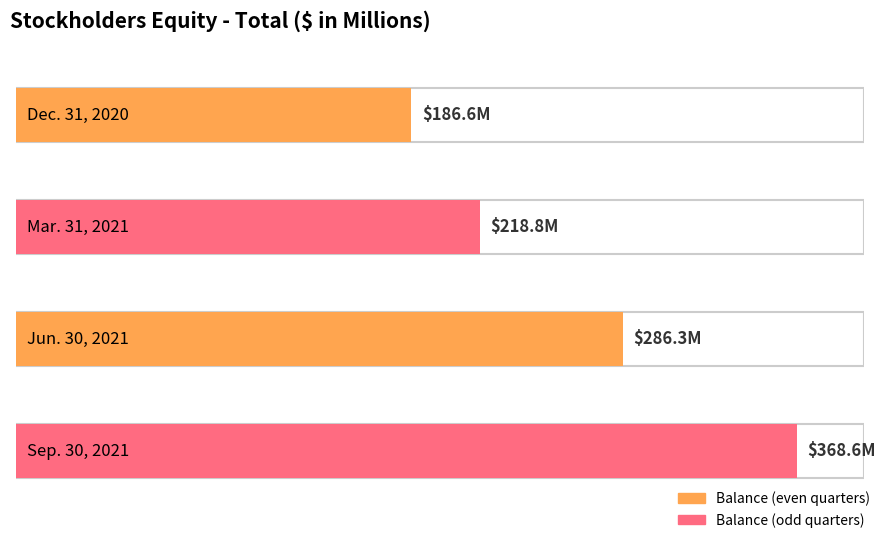

Are the bars grouped side by side (vs. stacked)?

No